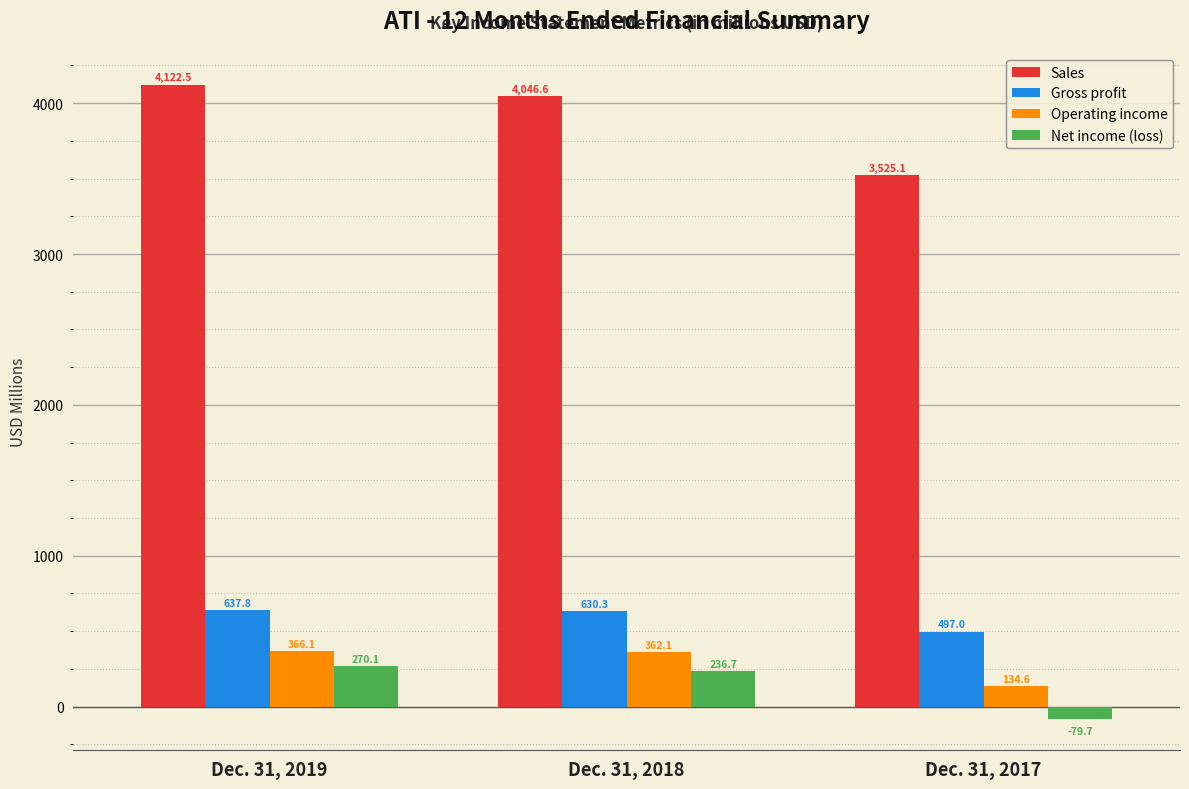

Reading left to right, transcribe all the data shown in this chart.

Sales: 4122.5	4046.6	3525.1
Gross profit: 637.8	630.3	497.0
Operating income: 366.1	362.1	134.6
Net income (loss): 270.1	236.7	-79.7